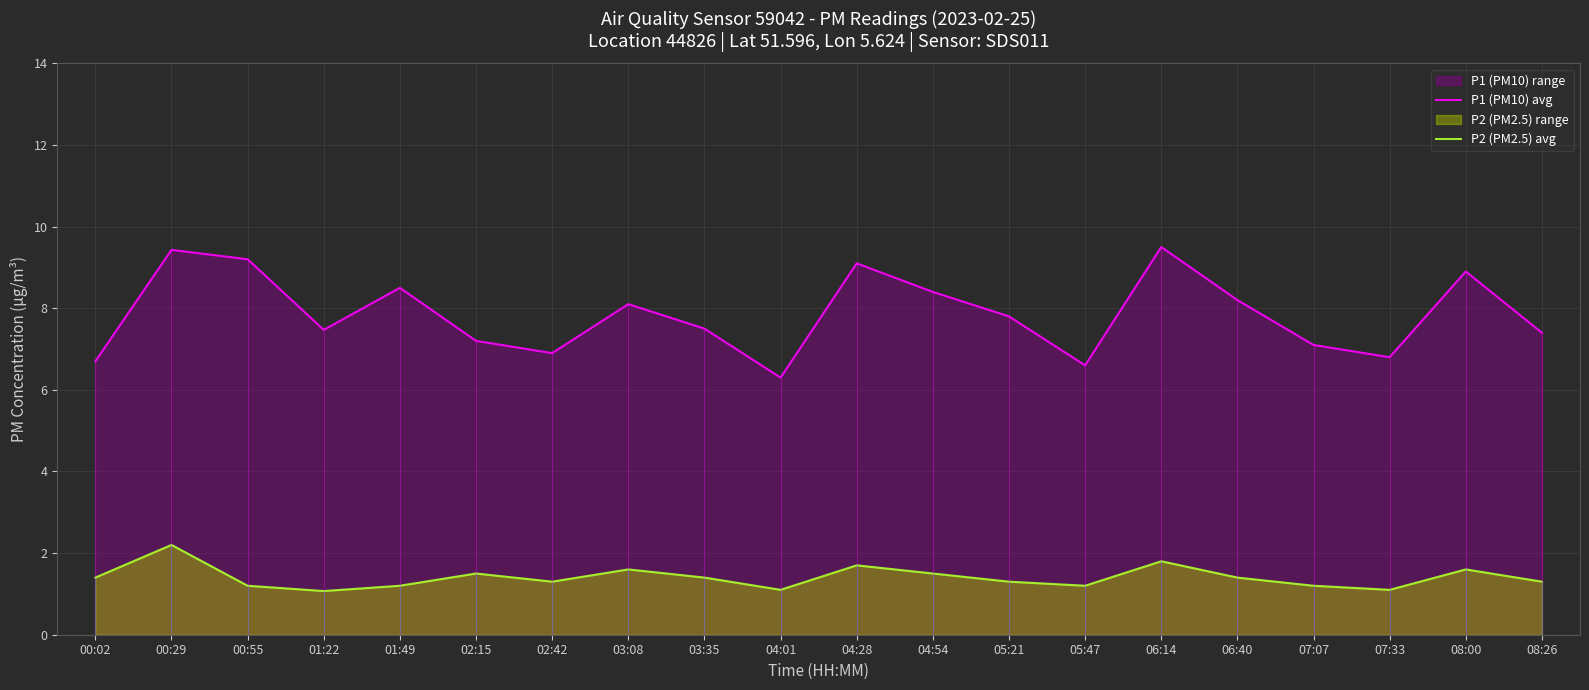

How many lines are shown in the chart?

2